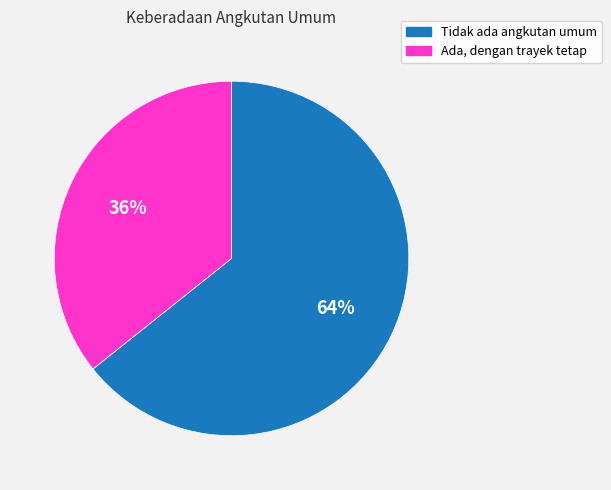

Rank the categories by value from highest to lowest.

Tidak ada angkutan umum, Ada, dengan trayek tetap